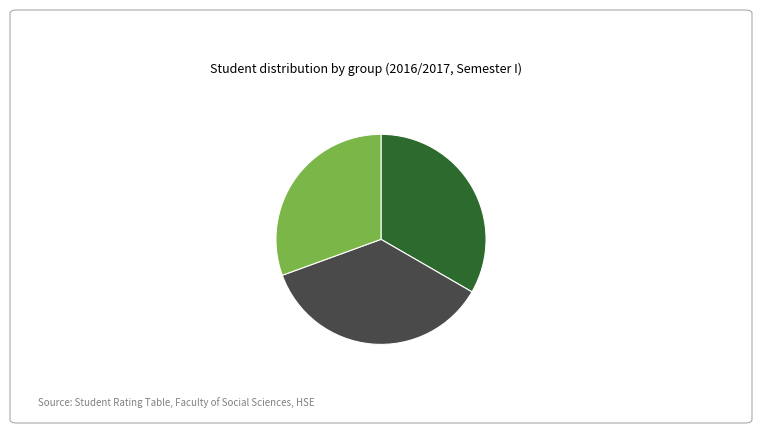

Which category has the smallest portion of the pie?

БПТ133